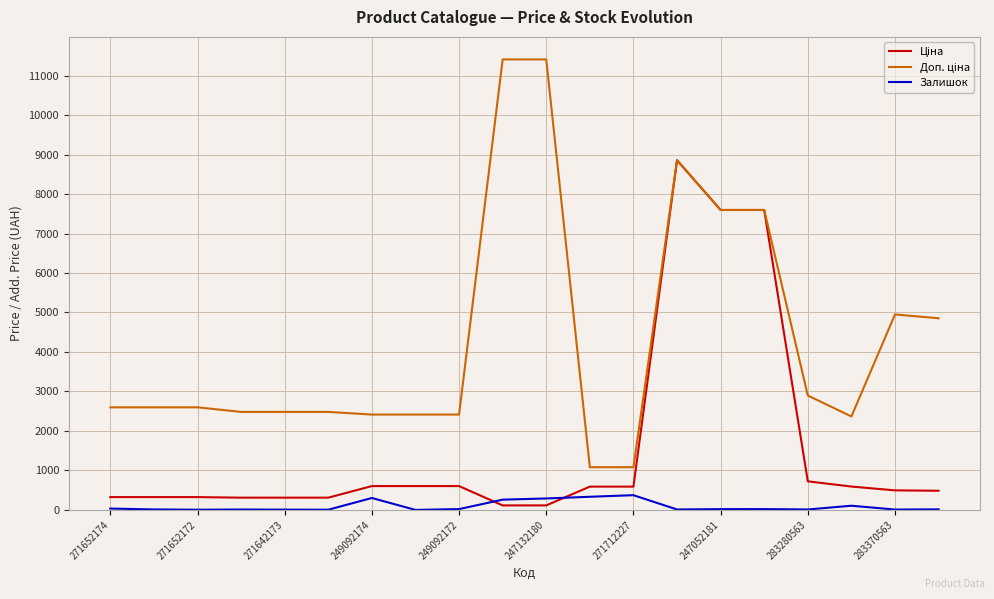

What is the greatest value displayed?

11410.0